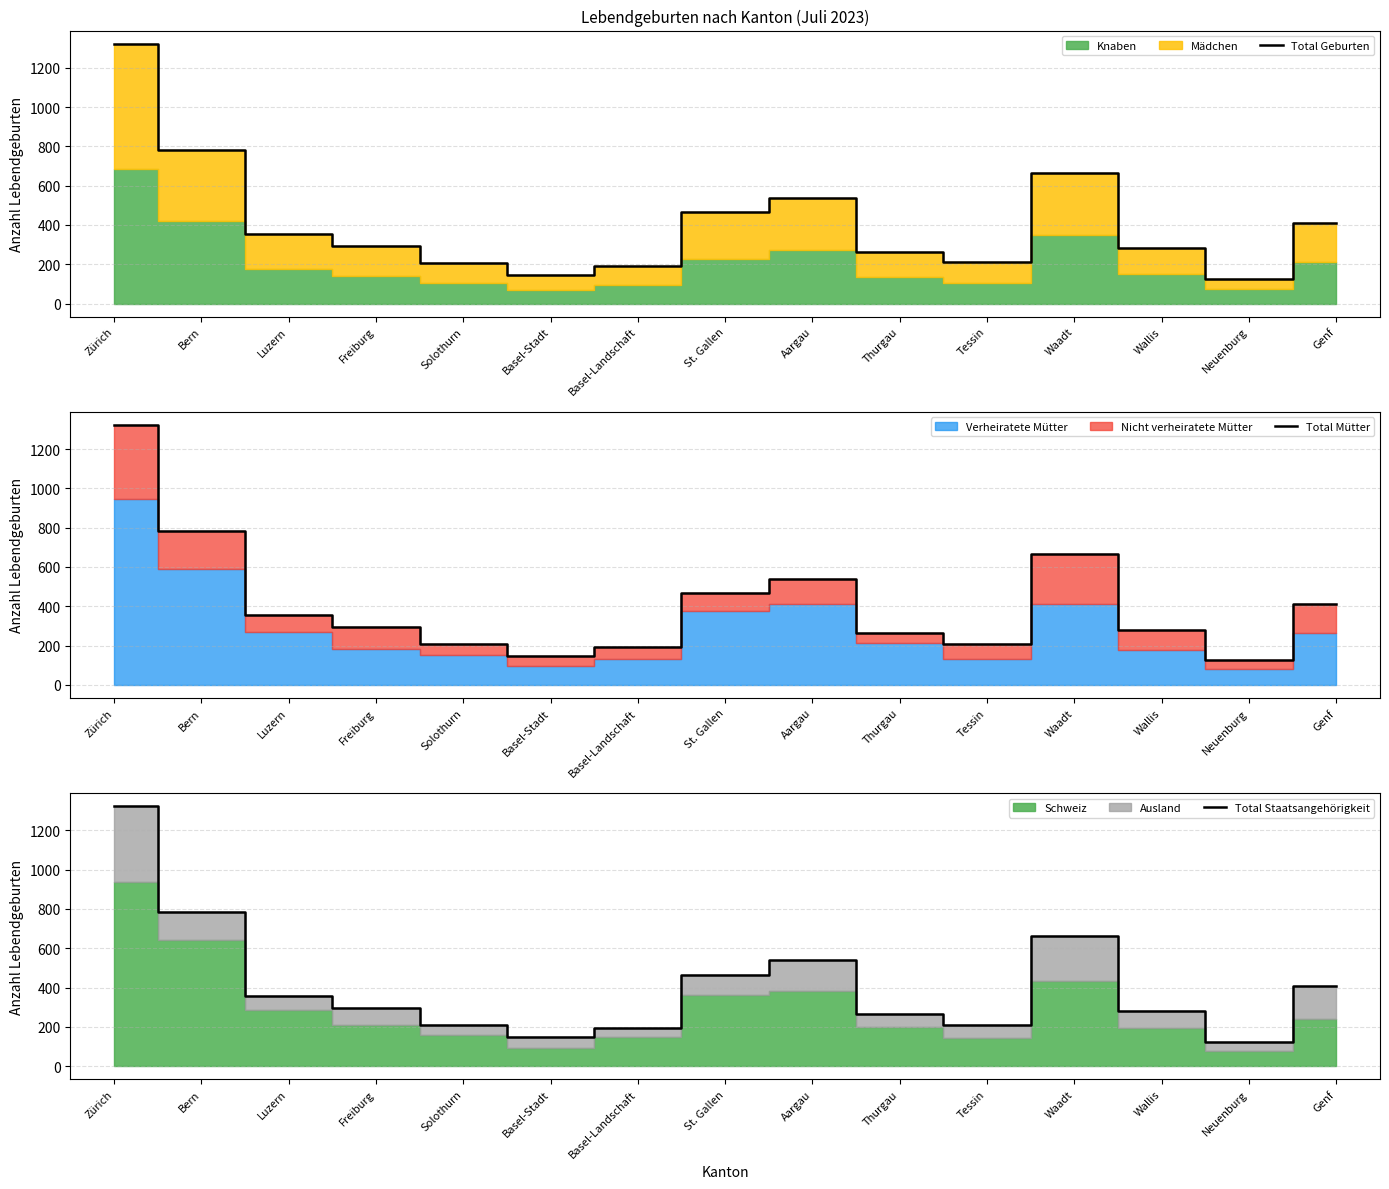

Rank the series at Genf from highest to lowest value.

Total Geburten, Total Mütter, Total Staatsangehörigkeit